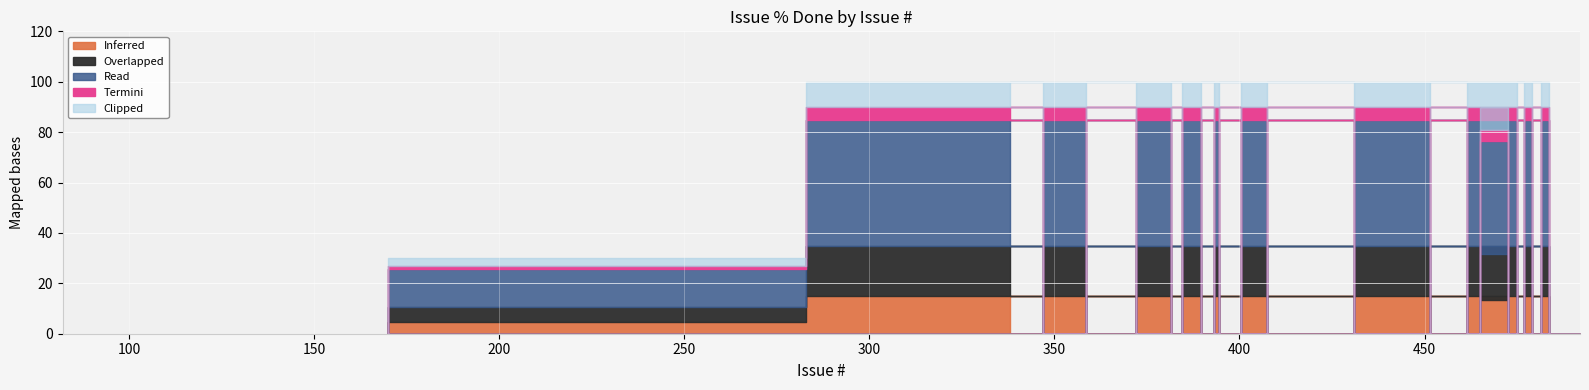

Which has a higher value, 364 or 392?

364